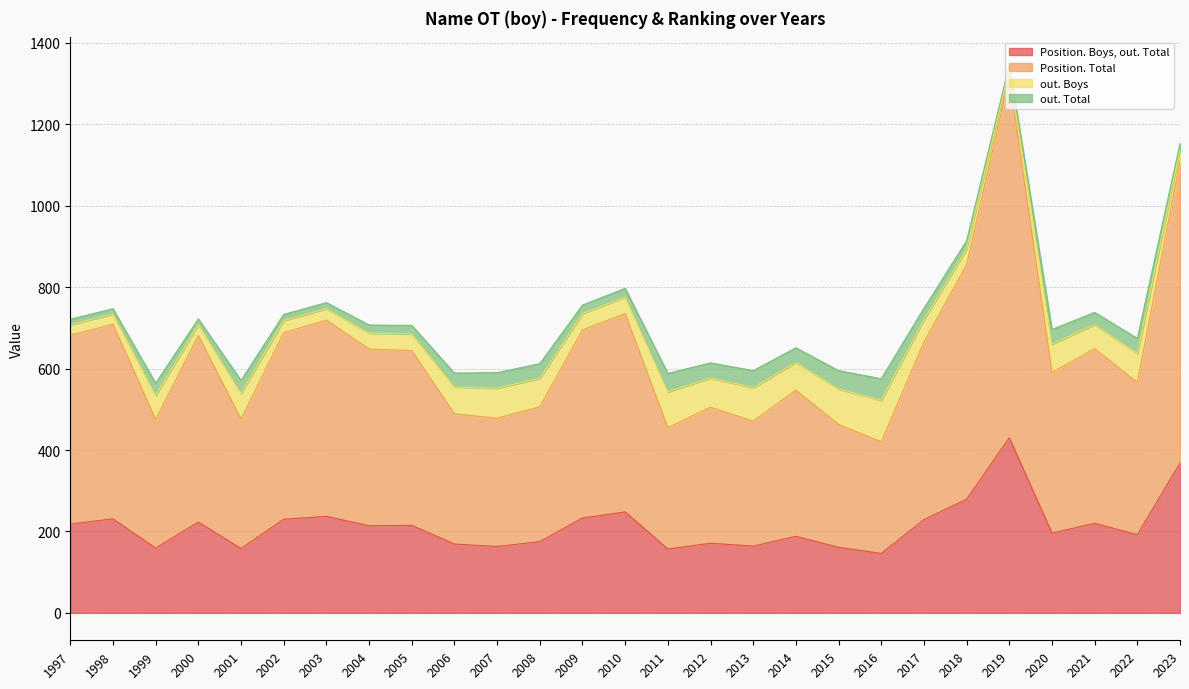

True or false: out. Total and Position. Boys, out. Total intersect in this chart.

False